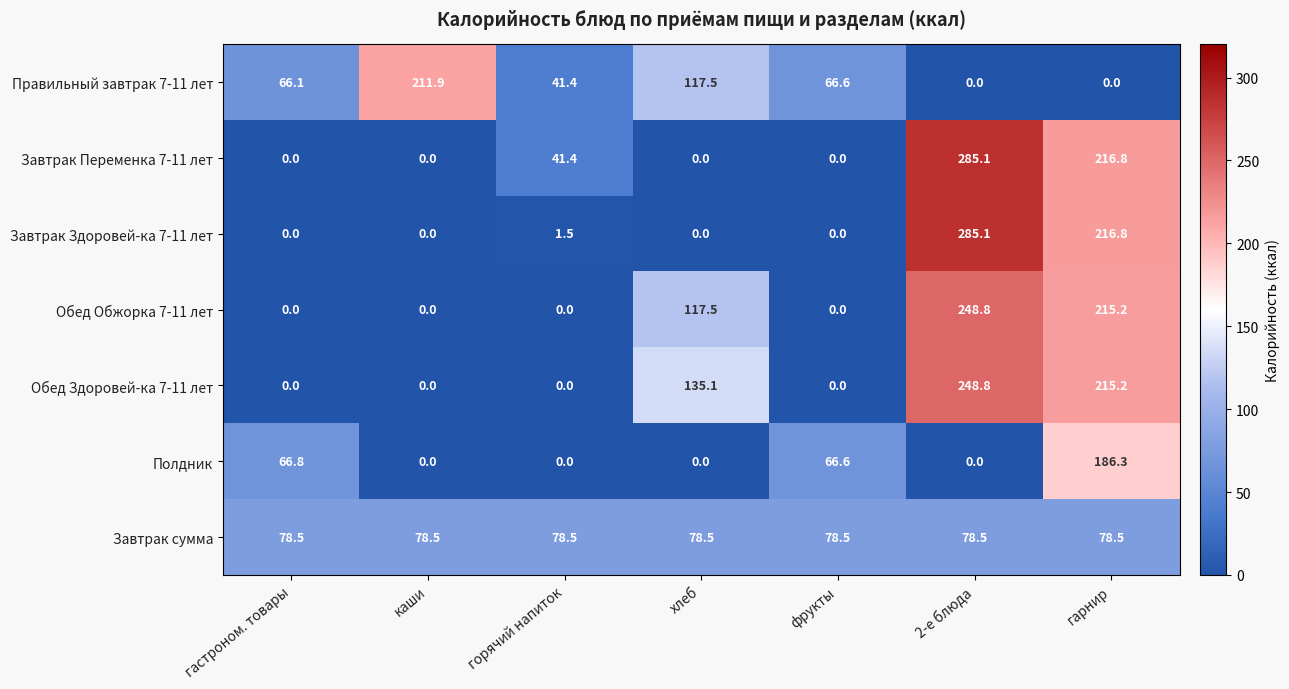

True or false: Завтрак Переменка 7-11 лет has a value of 97.5 at гарнир.

False